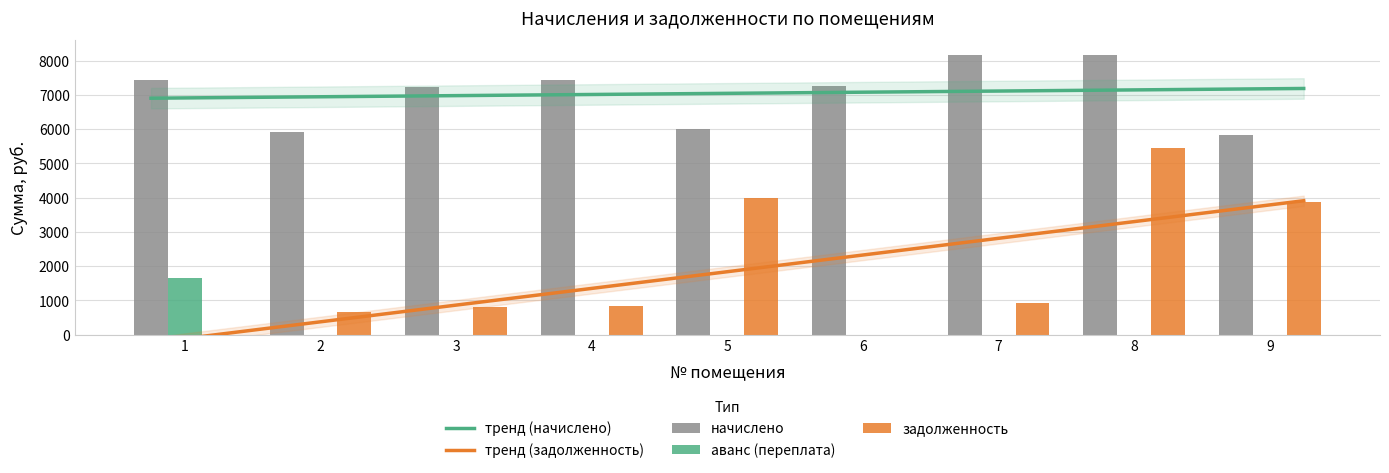

Rank the series at 7 from lowest to highest value.

аванс (переплата), задолженность, начислено